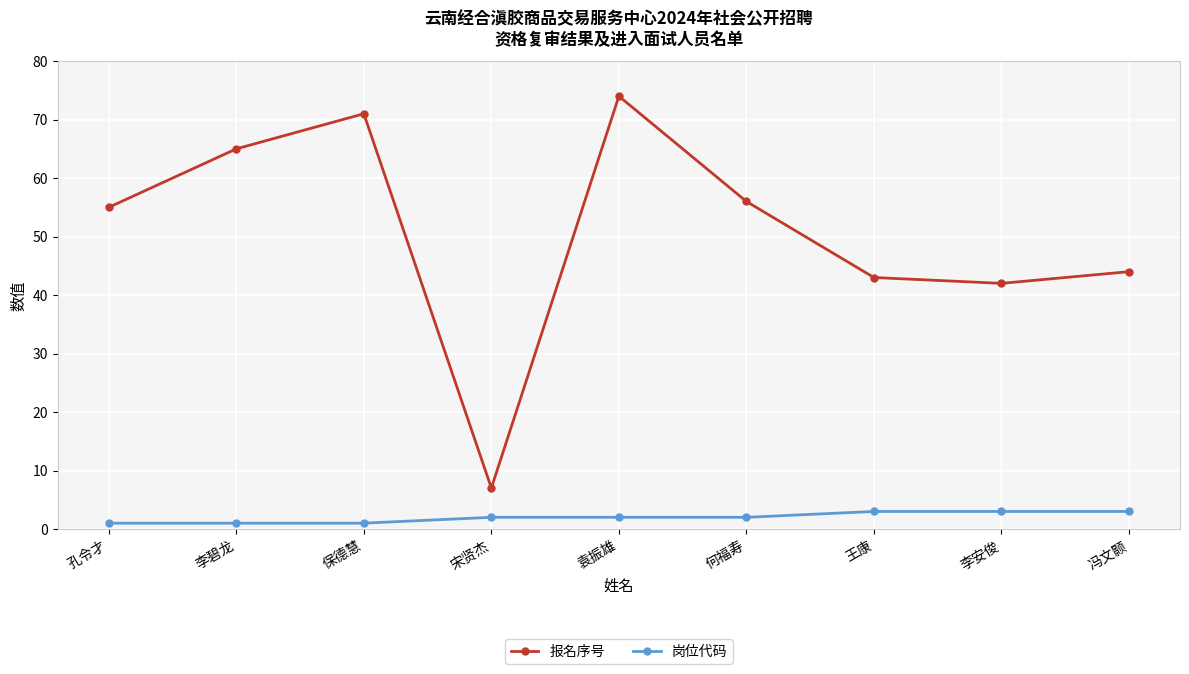

What is the label of the 5th point from the right?

袁振雄